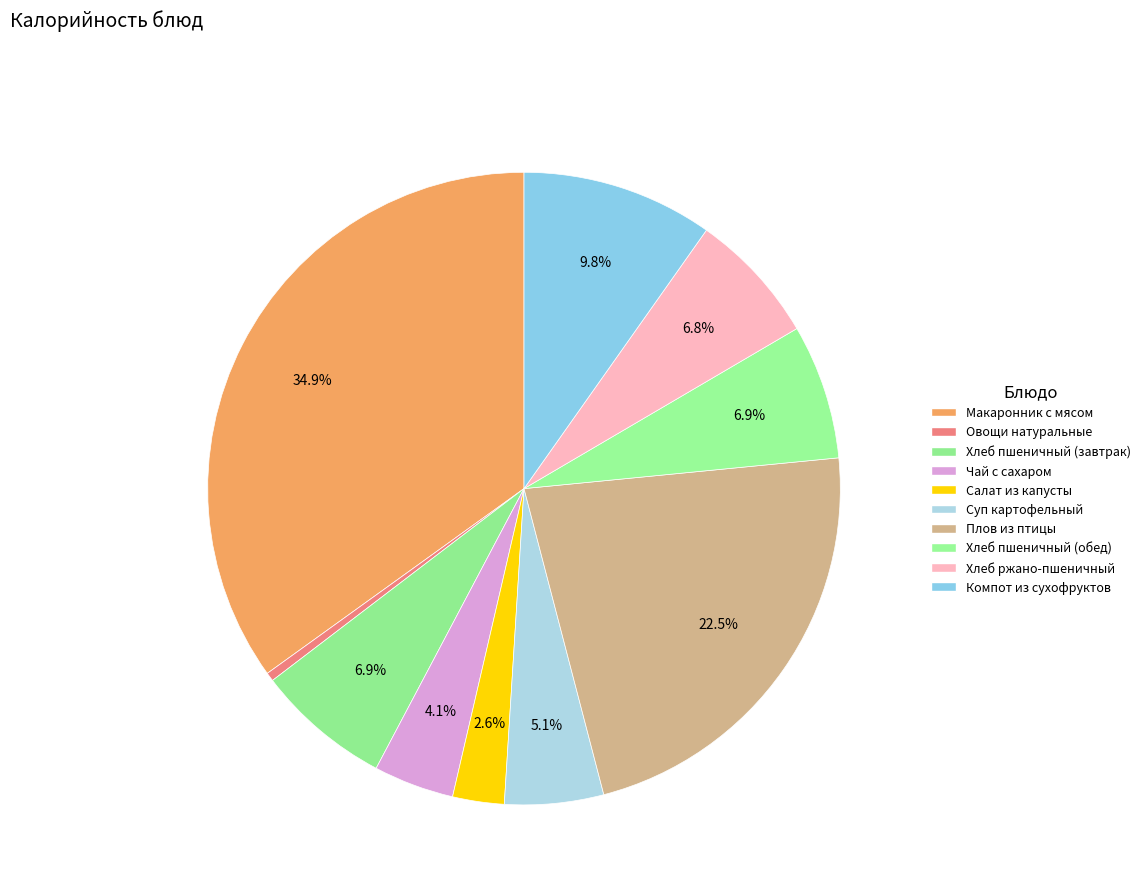

How many slices are in this pie chart?

10